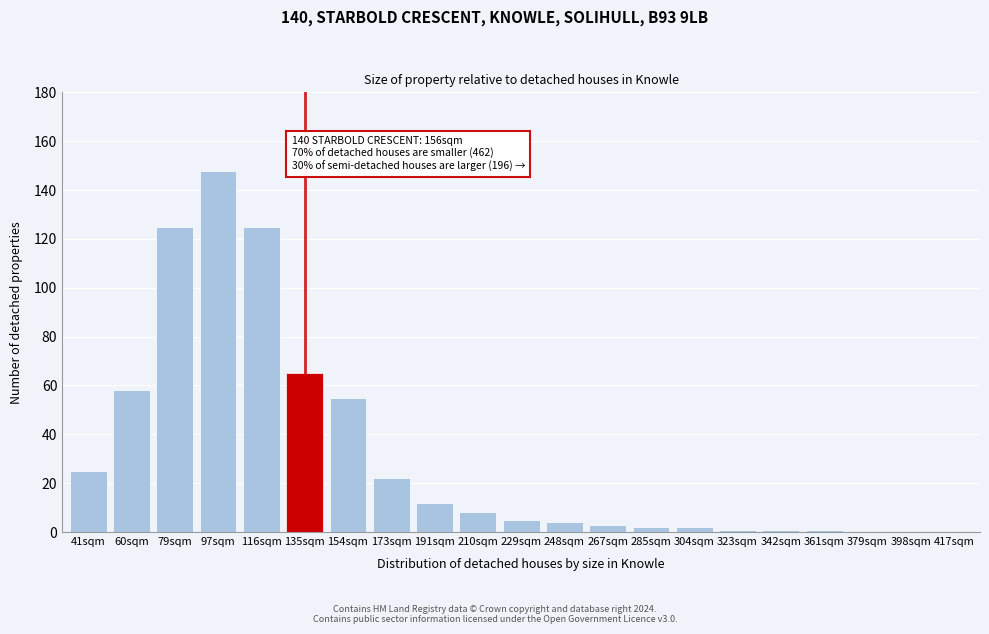

Reading left to right, list all the values displayed in this chart.

41sqm=25	60sqm=58	79sqm=125	97sqm=148	116sqm=125	135sqm=65	154sqm=55	173sqm=22	191sqm=12	210sqm=8	229sqm=5	248sqm=4	267sqm=3	285sqm=2	304sqm=2	323sqm=1	342sqm=1	361sqm=1	379sqm=0	398sqm=0	417sqm=0